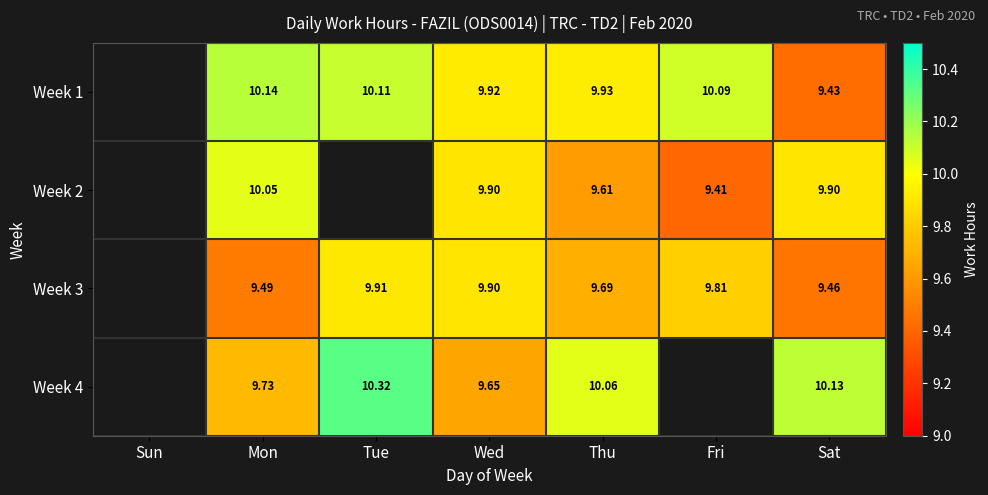

Which has a higher value, Fri or Mon?

Mon